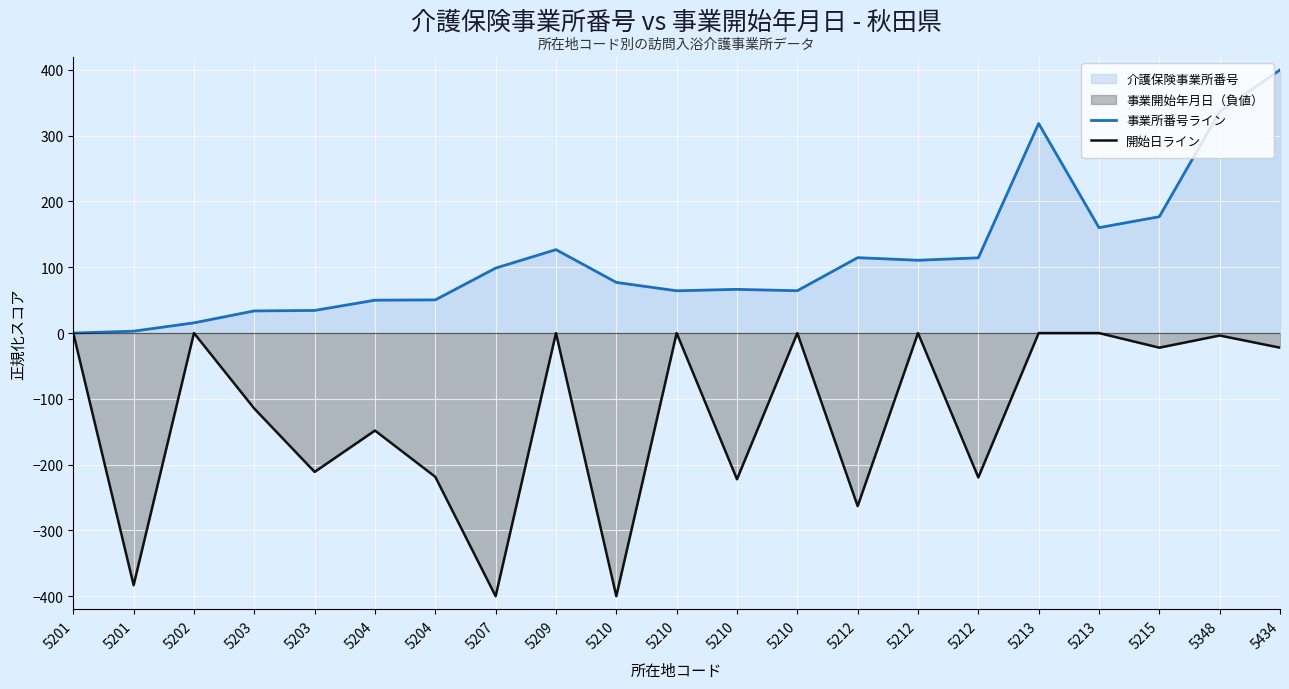

List the series in order of their peak value, highest first.

事業所番号ライン, 開始日ライン